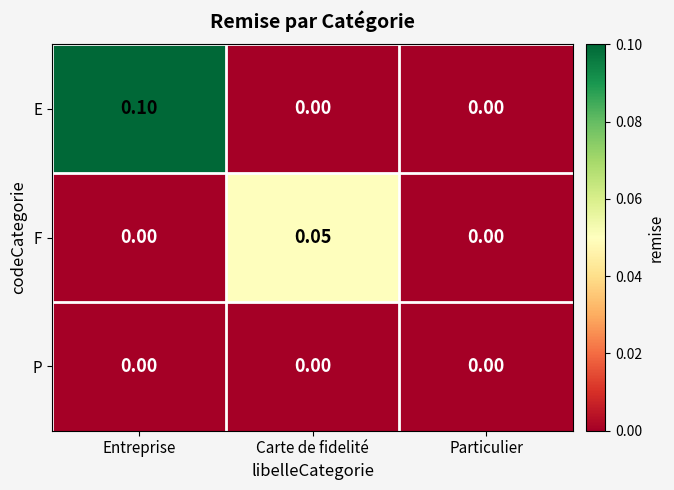

At which category is the sum across all series the highest?

Entreprise